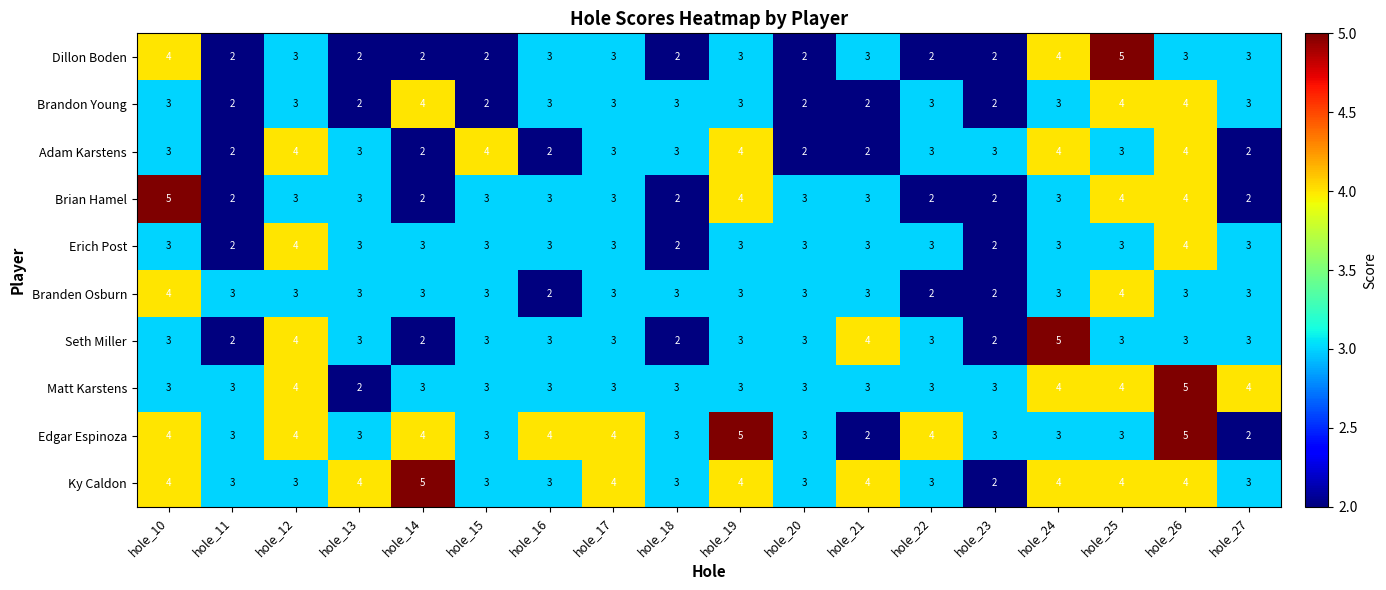

What is the maximum value shown in the chart?

5